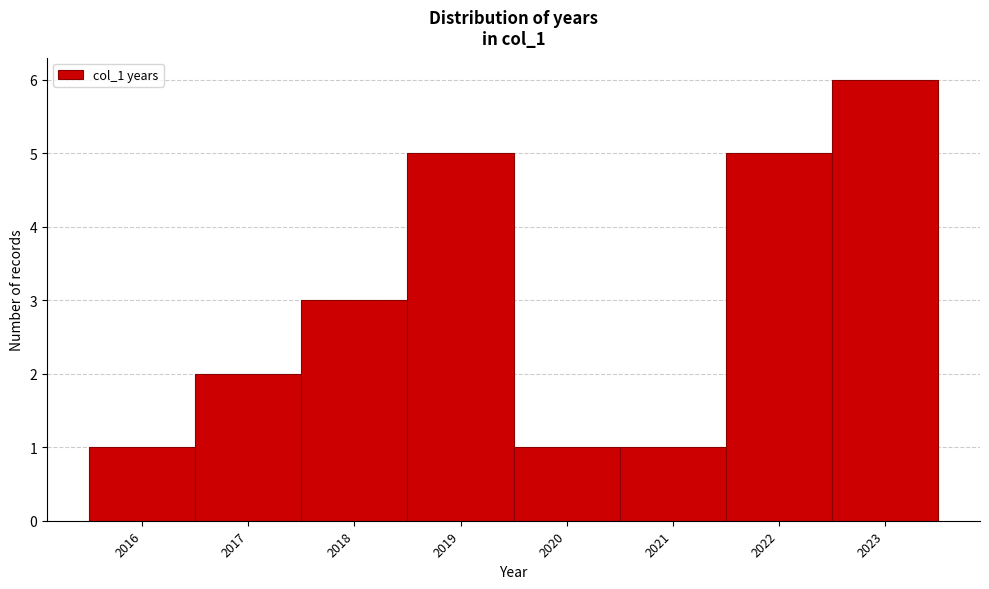

Reading left to right, list every bar in this chart as the range it spans on the x-axis followed by its height. The values are not printed on the chart, so give them approximately, as read against the axis.

2015.5 to 2016.5: 1
2016.5 to 2017.5: 2
2017.5 to 2018.5: 3
2018.5 to 2019.5: 5
2019.5 to 2020.5: 1
2020.5 to 2021.5: 1
2021.5 to 2022.5: 5
2022.5 to 2023.5: 6